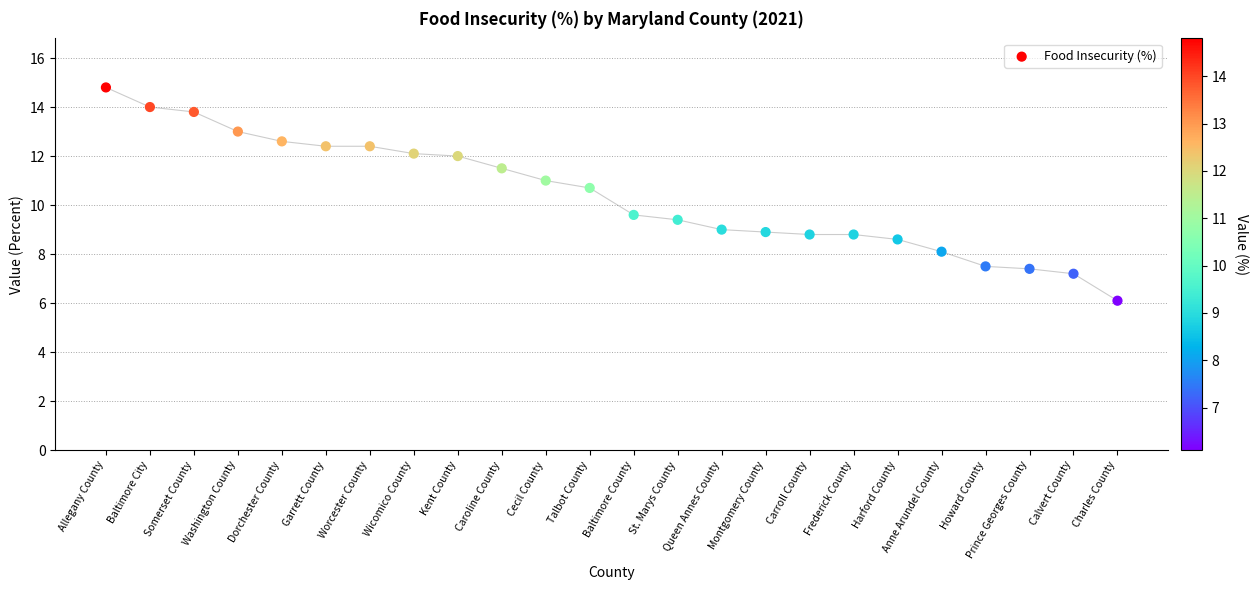

What Y value in the scatter plot is closest to 10?

9.6